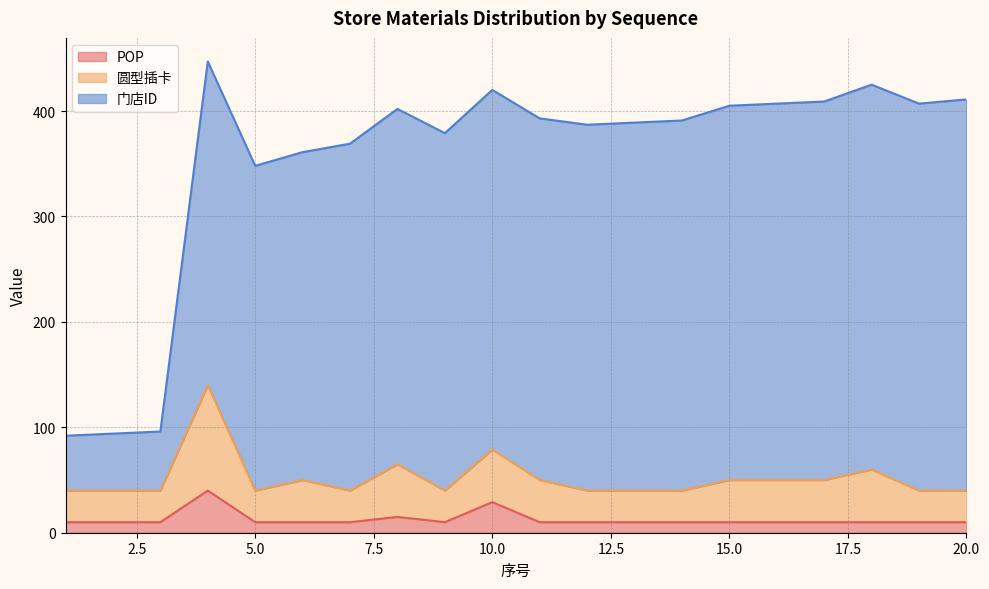

True or false: 圆型插卡 and POP intersect in this chart.

False